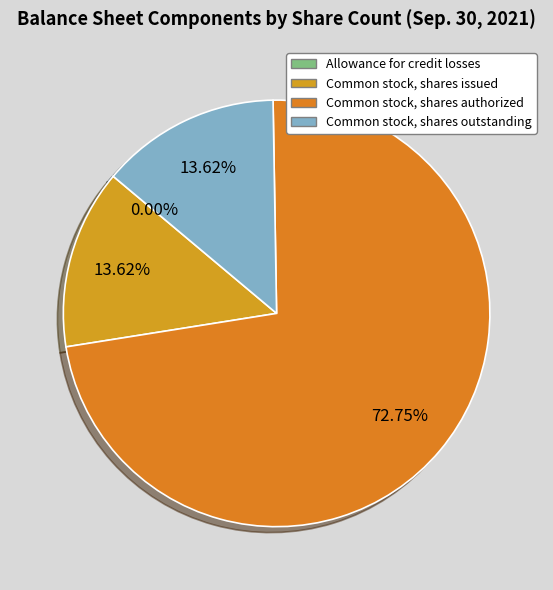

To the nearest percent, what is the average slice percentage?

25%